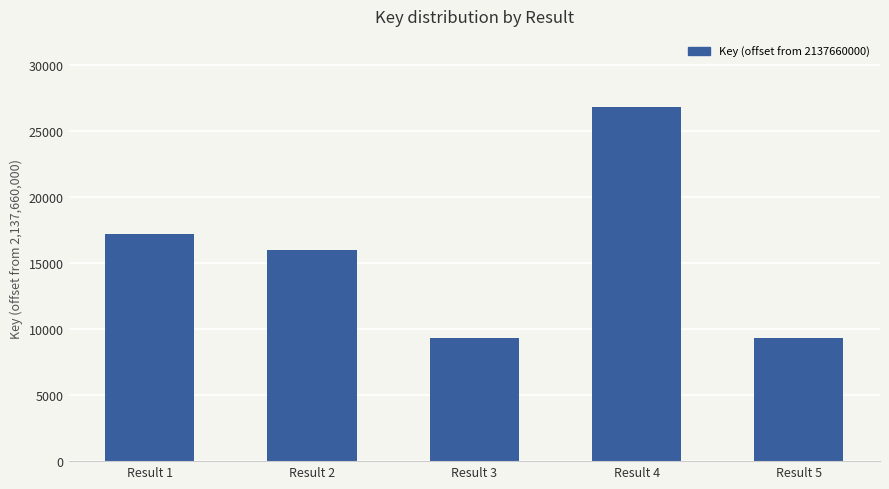

What is the change in value from Result 1 to Result 2?

-1207